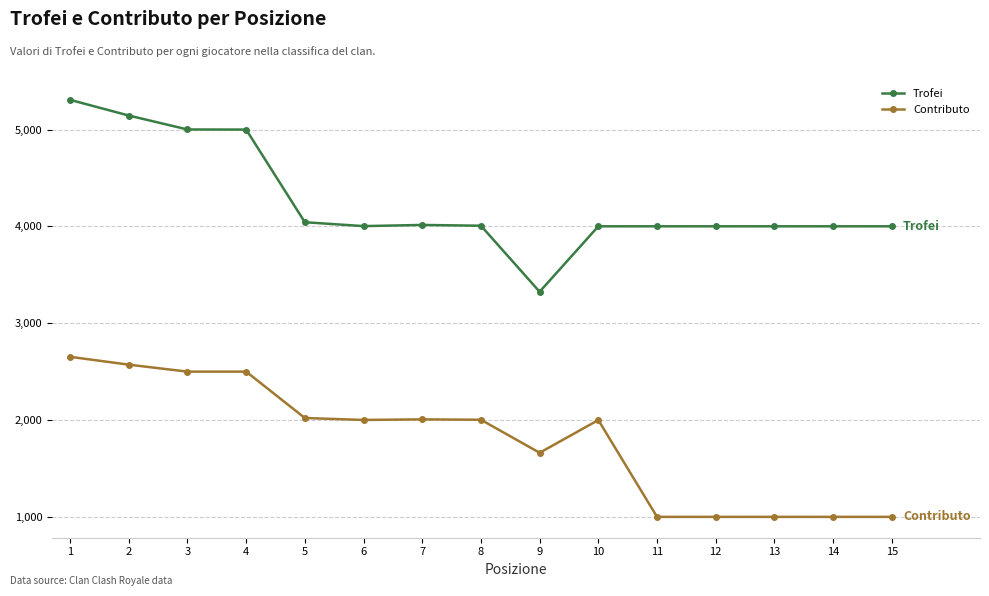

True or false: Contributo and Trofei intersect in this chart.

False